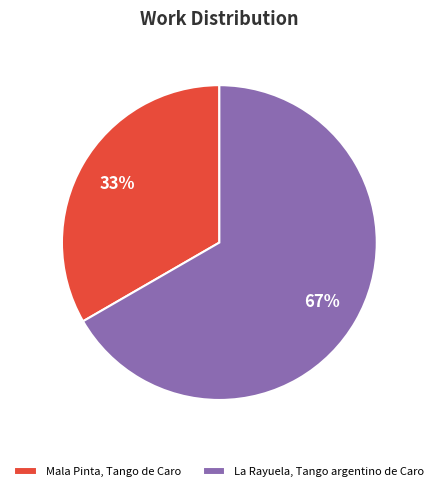

Is Mala Pinta, Tango de Caro the majority of the pie?

No